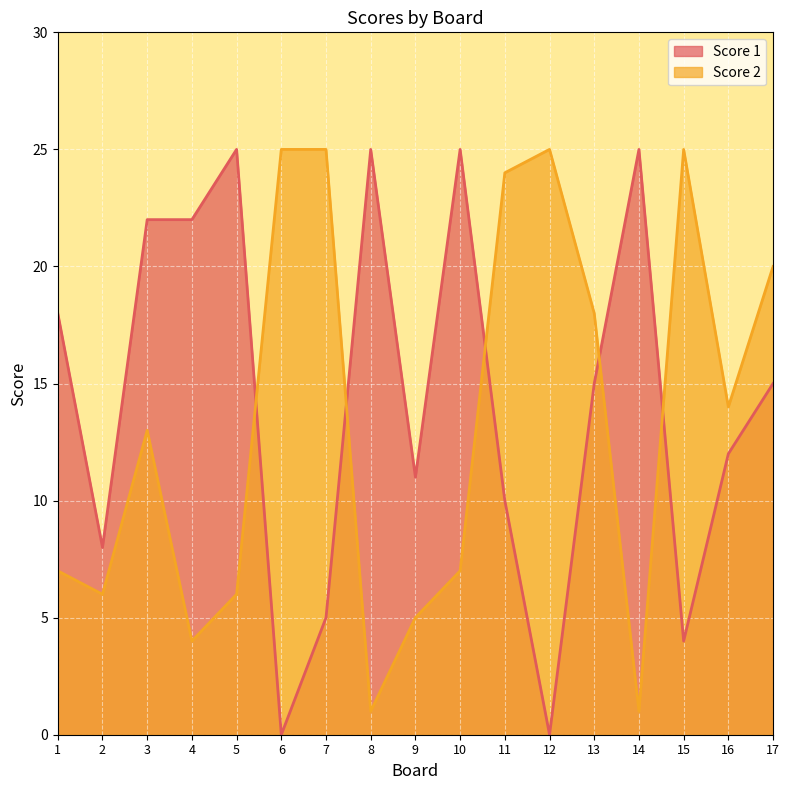

What is the sum of the Score 1 values at 7 and 5?

30